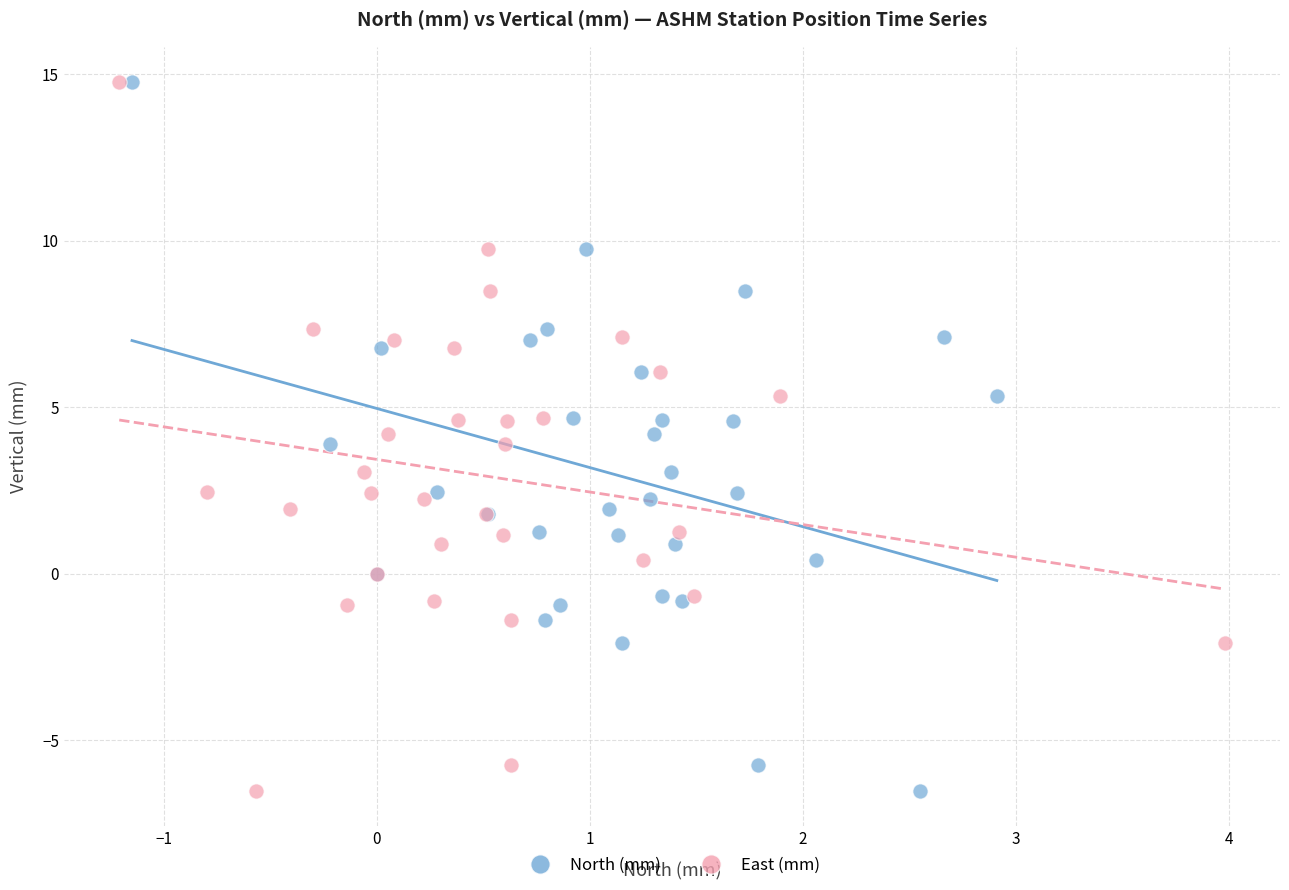

What are all the series names shown in the legend?

North (mm), East (mm)